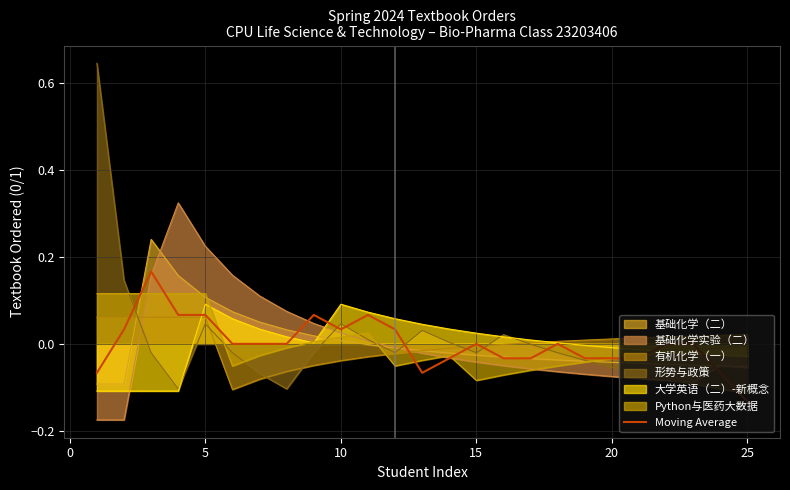

Which series has the widest spread of values?

形势与政策